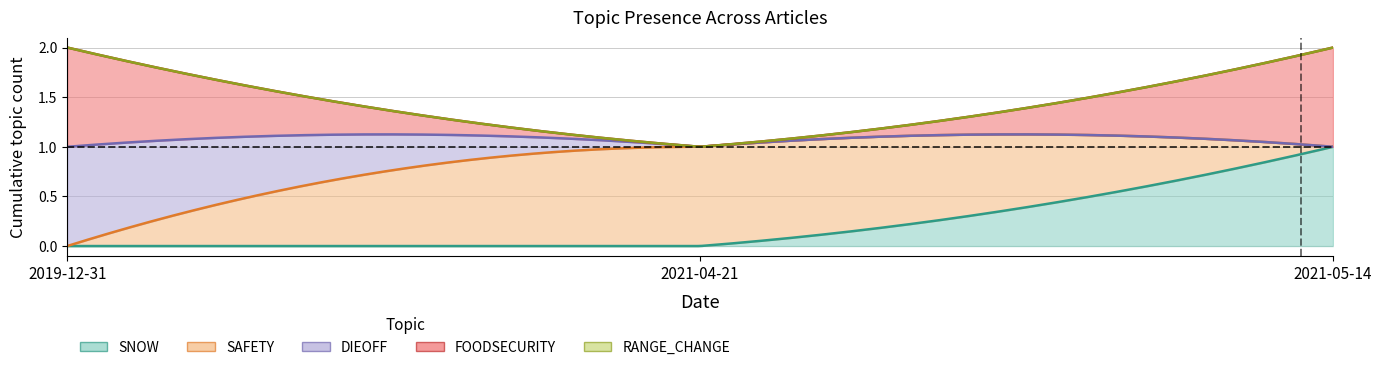

At which label does DIEOFF reach its minimum?

2021-04-21